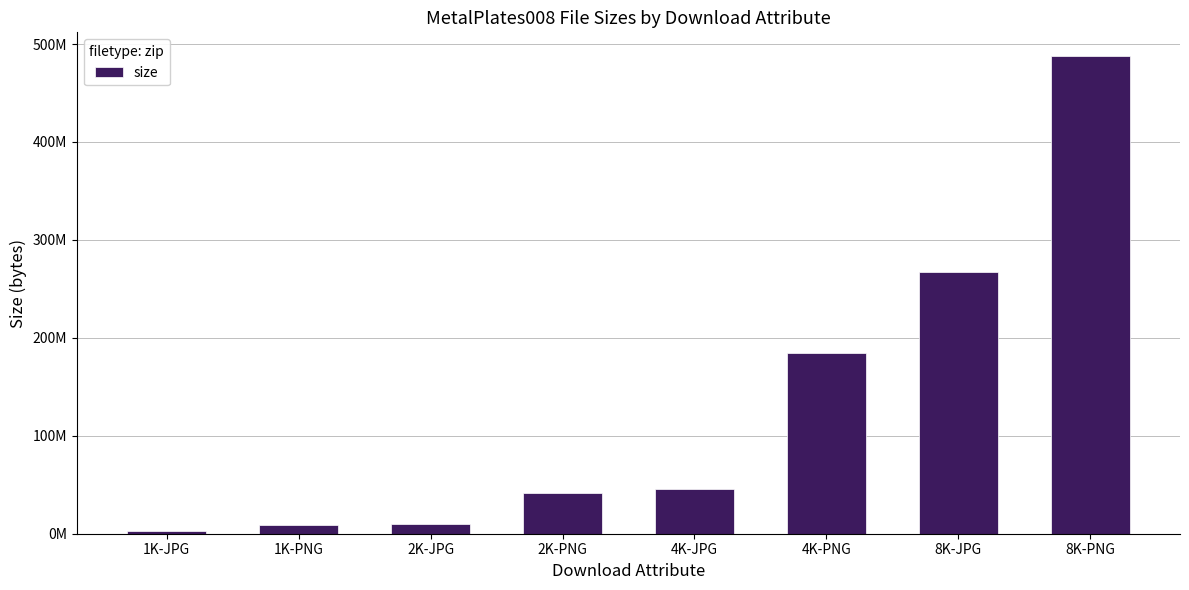

What is the difference between the maximum and minimum values?

484535431